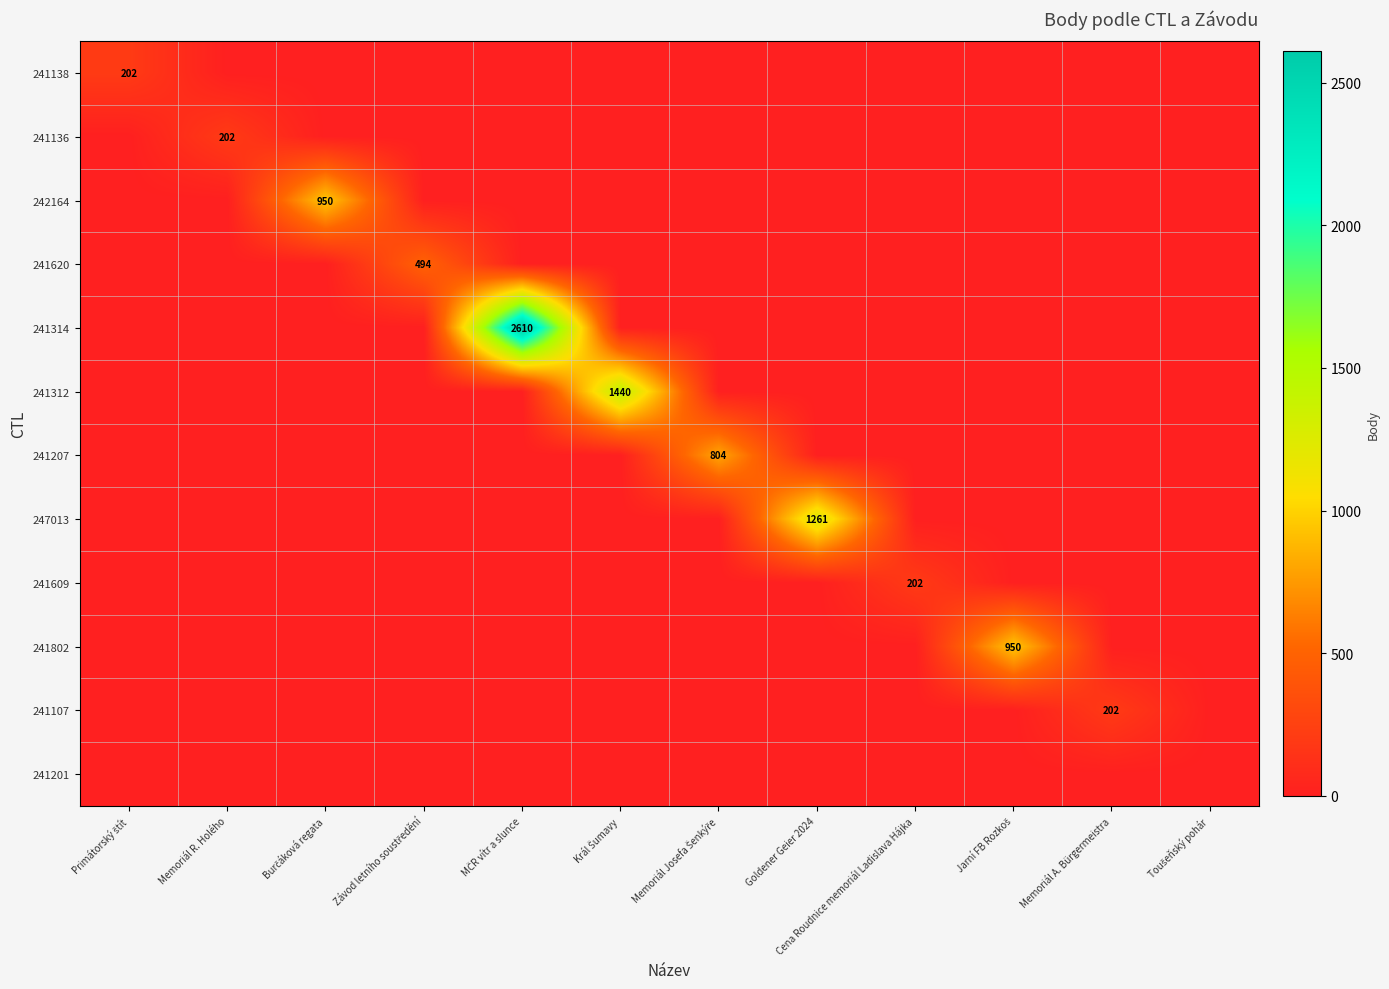

At which label does 241107 reach its peak?

Memoriál A. Bürgermeistra